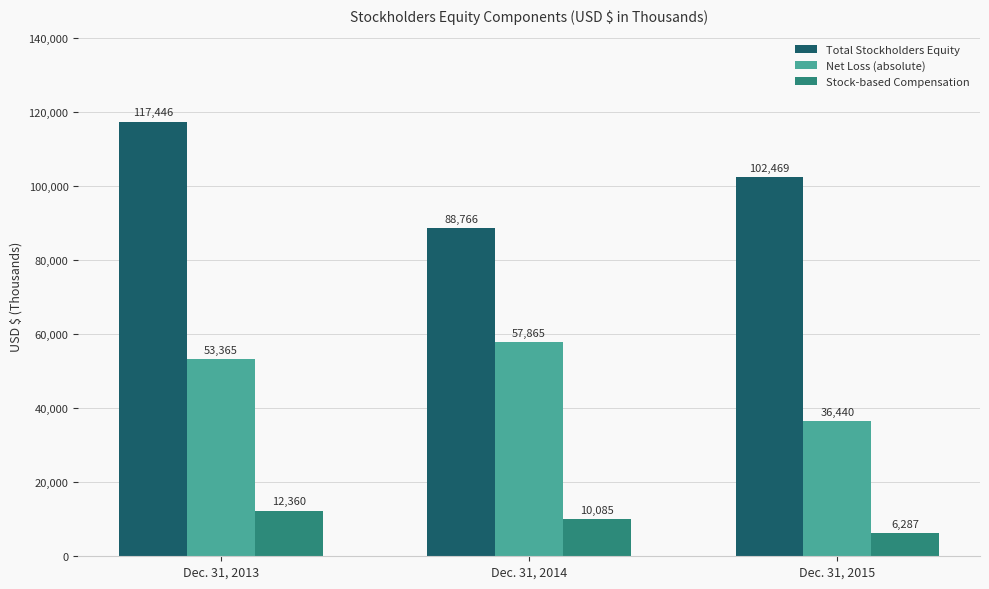

At how many categories does at least one series exceed 41915?

3